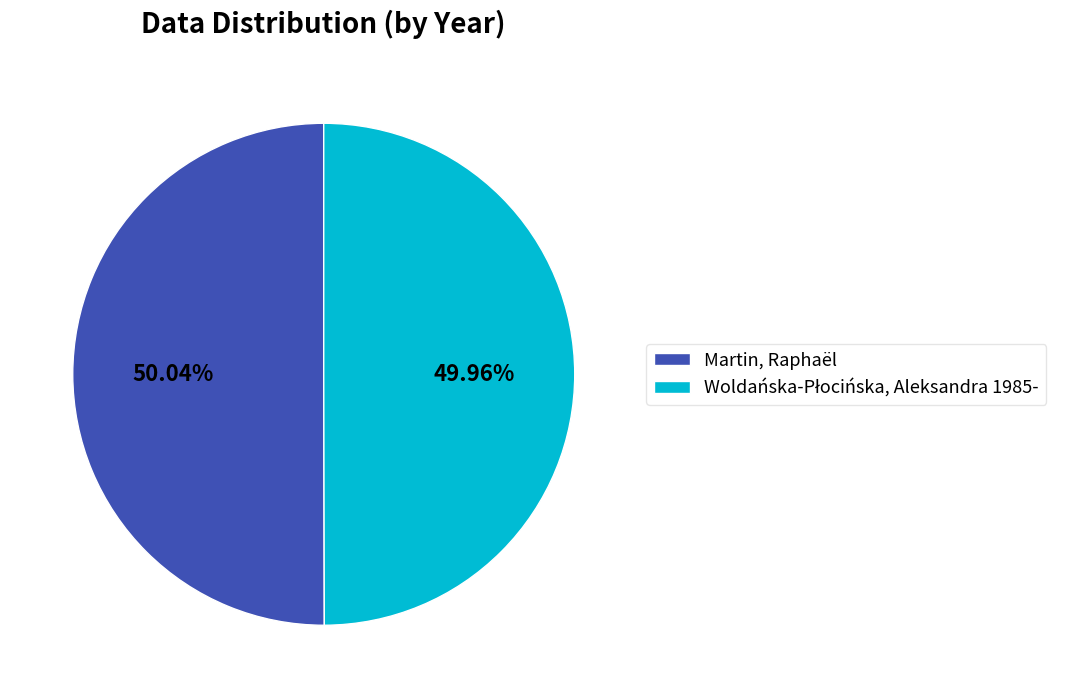

Is there a majority slice in this chart?

Yes